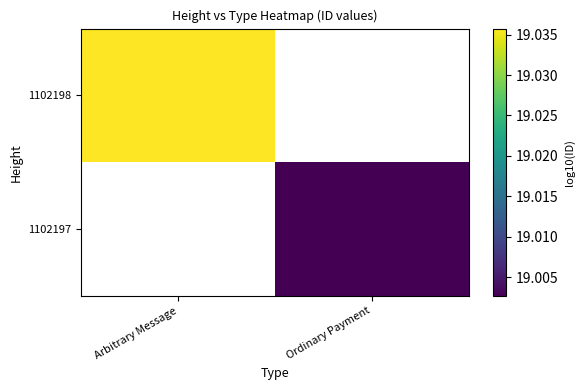

Which label corresponds to the smallest value in the chart?

Ordinary Payment